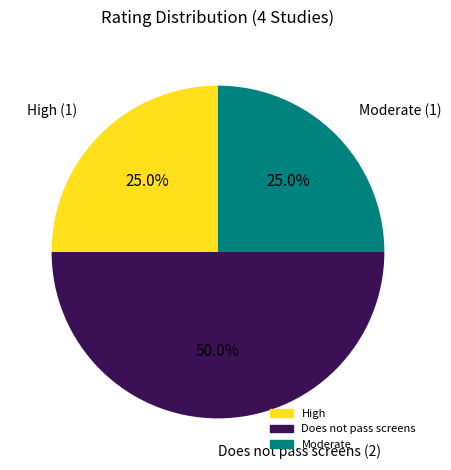

To the nearest percent, what is the difference between the largest and smallest slice percentages?

25%